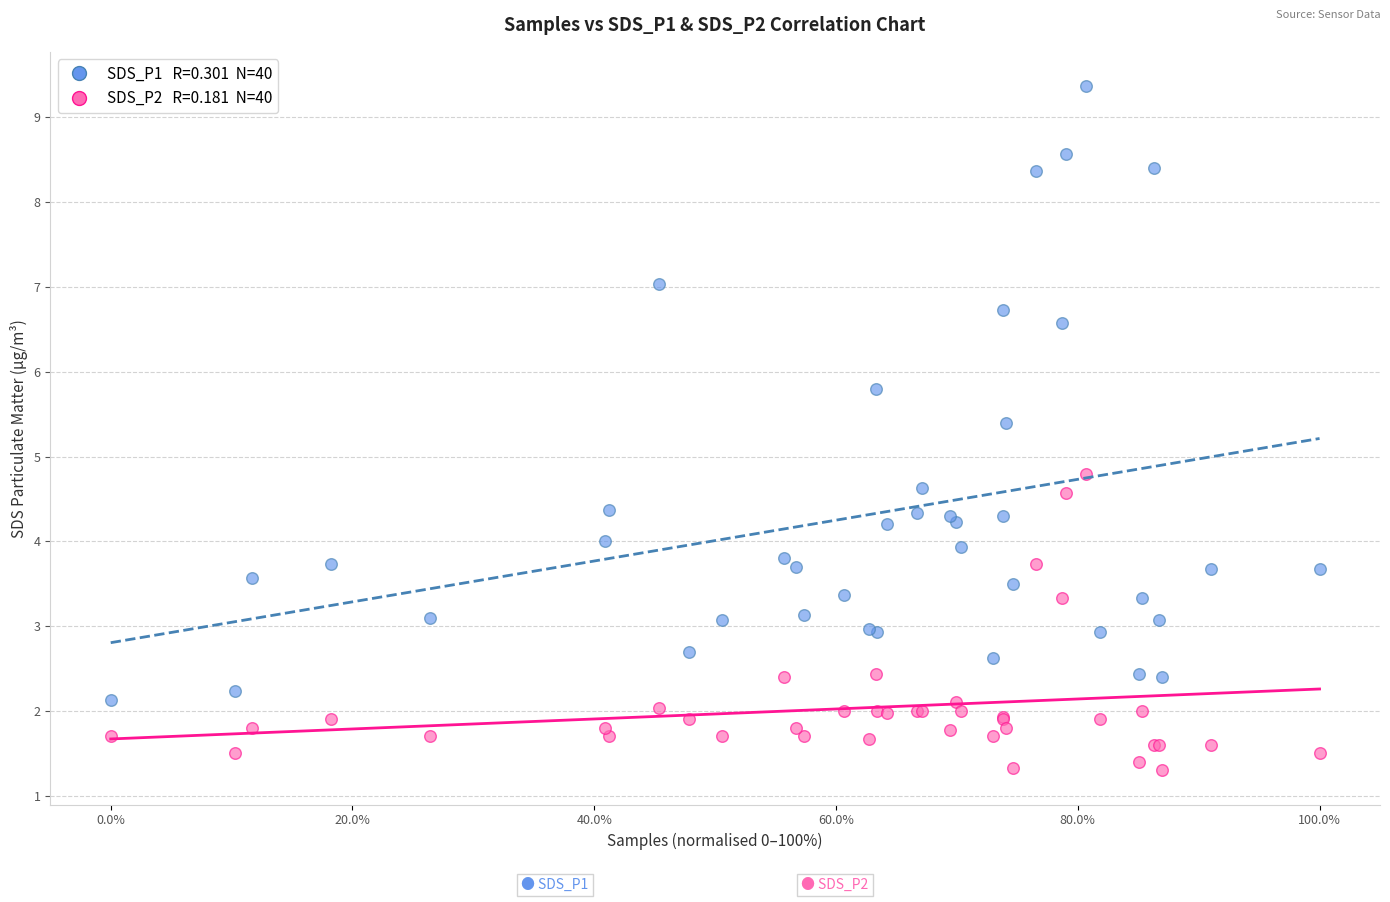

Across all series, what Y value is closest to 5?

4.8